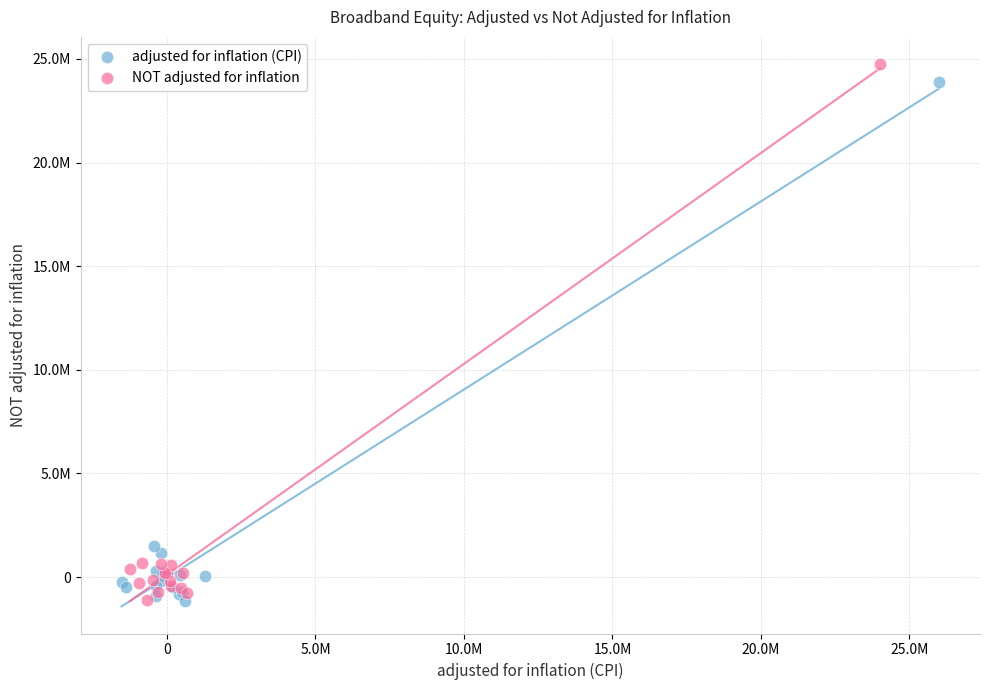

What are all the series names shown in the legend?

adjusted for inflation (CPI), NOT adjusted for inflation